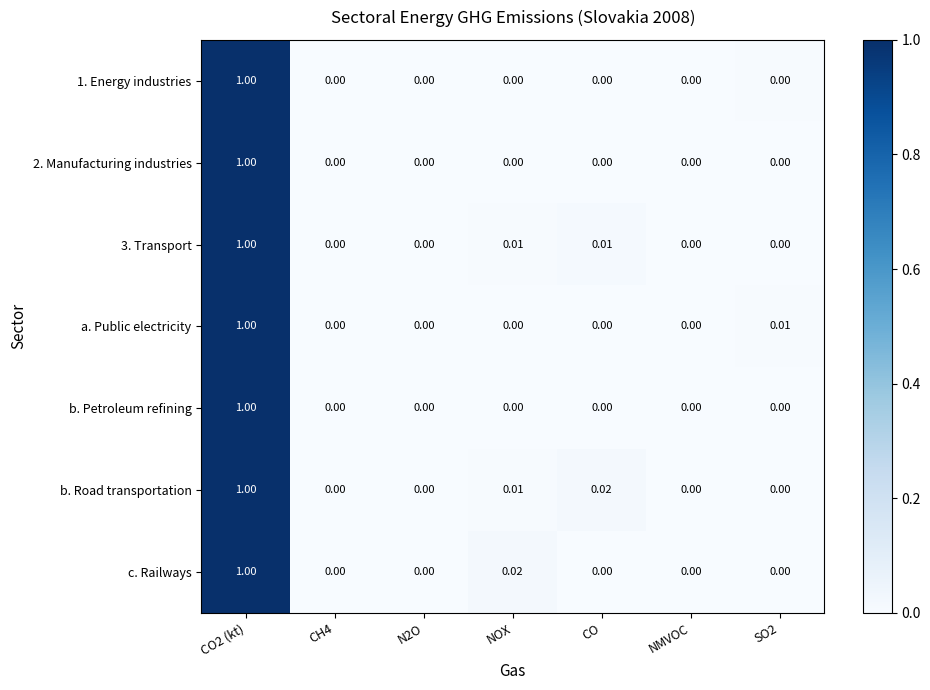

Is the value of b. Road transportation at CO greater than the value of 1. Energy industries at CO?

Yes